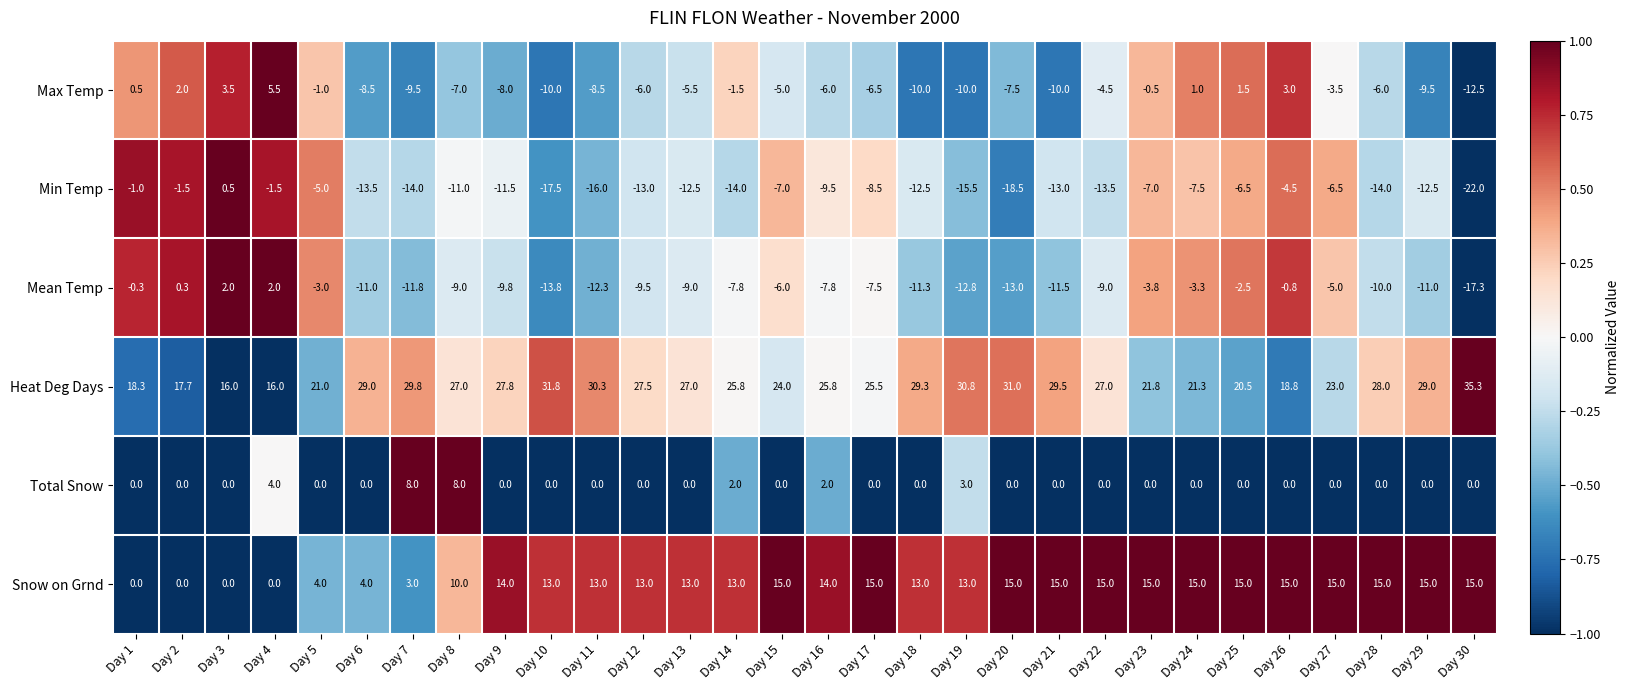

Which series has the largest range (max minus min)?

Min Temp